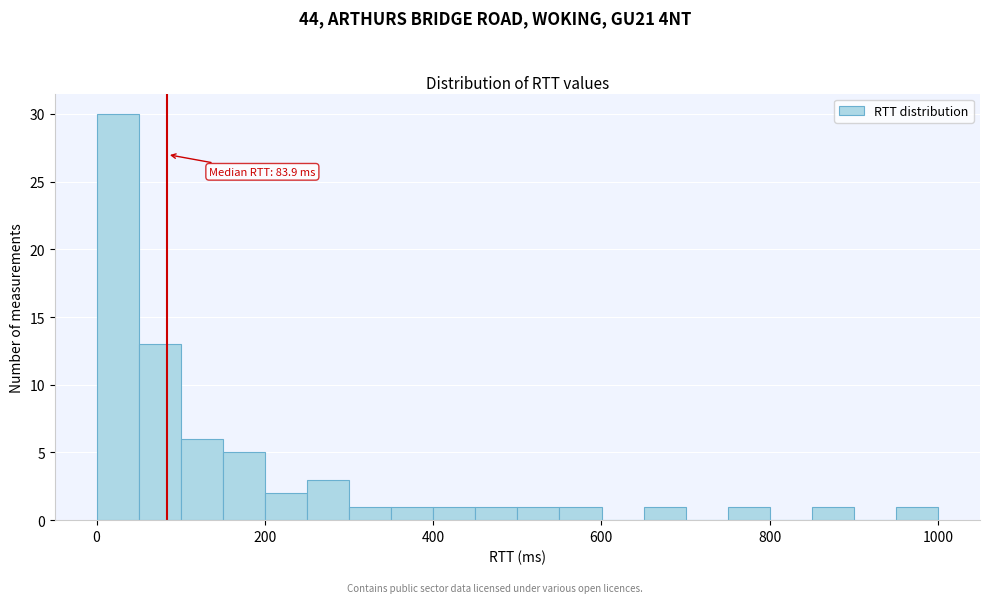

Read against the x-axis, roughly where is the centre of the tallest bar?

20